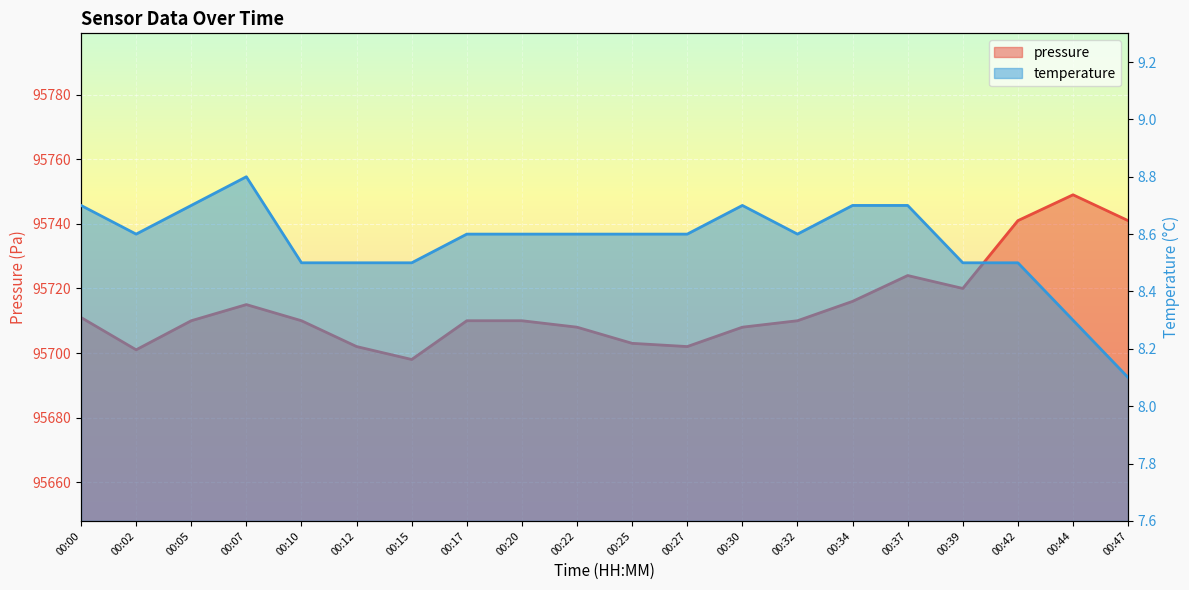

What is the average value of the pressure series?

95714.4